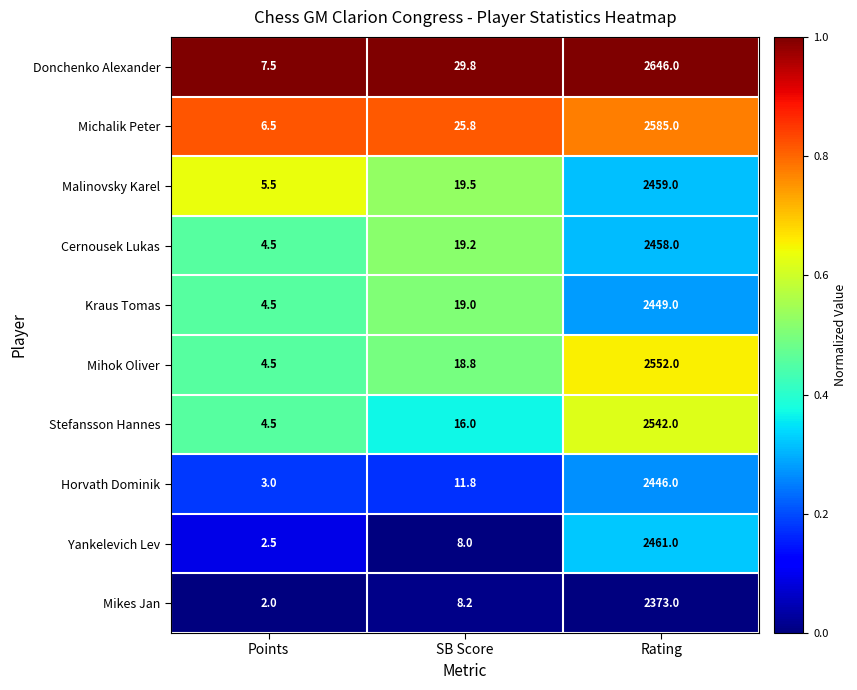

Reading right to left, transcribe all the data shown in this chart.

Donchenko Alexander: 2646.0	29.8	7.5
Michalik Peter: 2585.0	25.8	6.5
Malinovsky Karel: 2459.0	19.5	5.5
Cernousek Lukas: 2458.0	19.2	4.5
Kraus Tomas: 2449.0	19.0	4.5
Mihok Oliver: 2552.0	18.8	4.5
Stefansson Hannes: 2542.0	16.0	4.5
Horvath Dominik: 2446.0	11.8	3.0
Yankelevich Lev: 2461.0	8.0	2.5
Mikes Jan: 2373.0	8.2	2.0